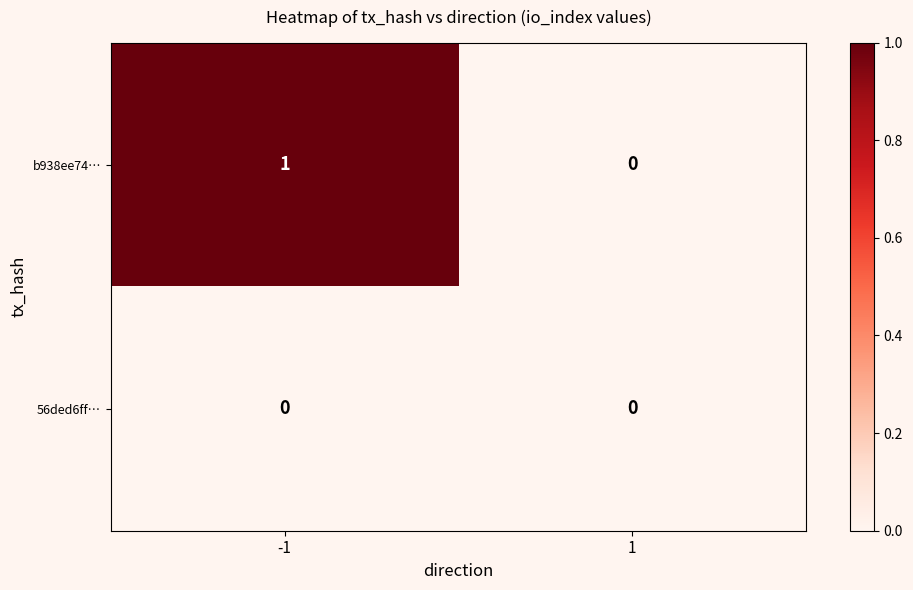

Reading left to right, list all the values displayed in this chart.

b938ee74…: -1=1	1=0
56ded6ff…: -1=0	1=0